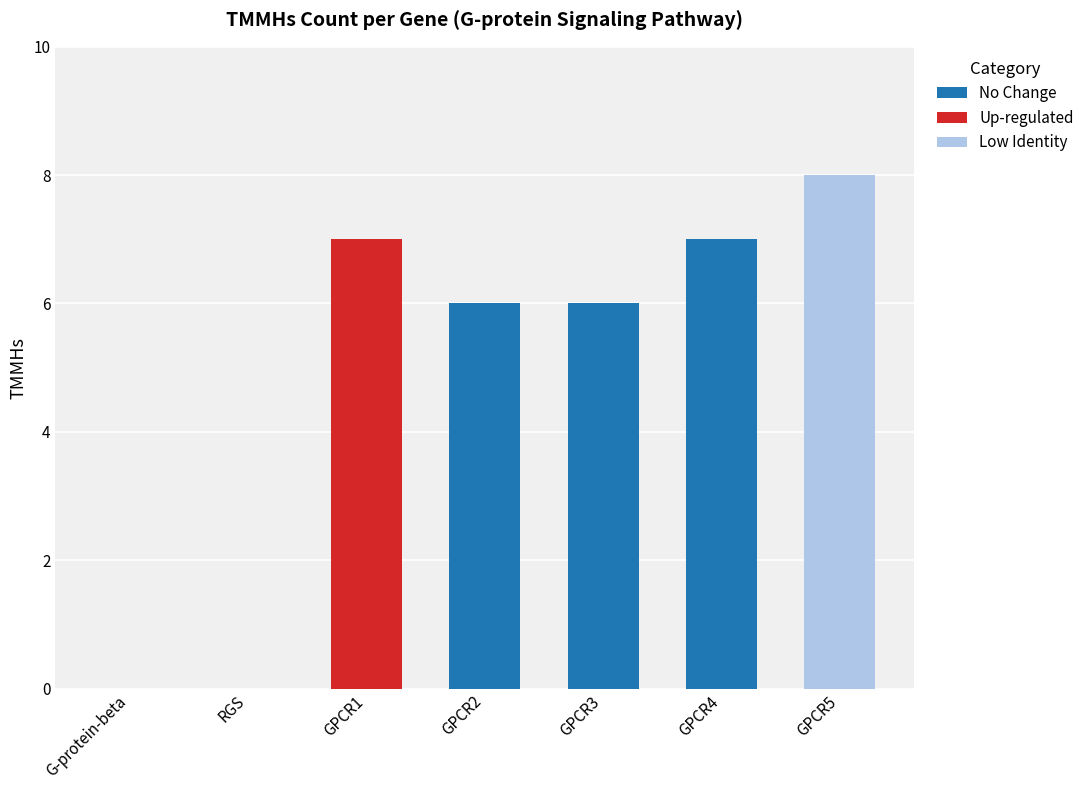

List the labels in order of value, smallest first.

G-protein-beta, RGS, GPCR2, GPCR3, GPCR1, GPCR4, GPCR5